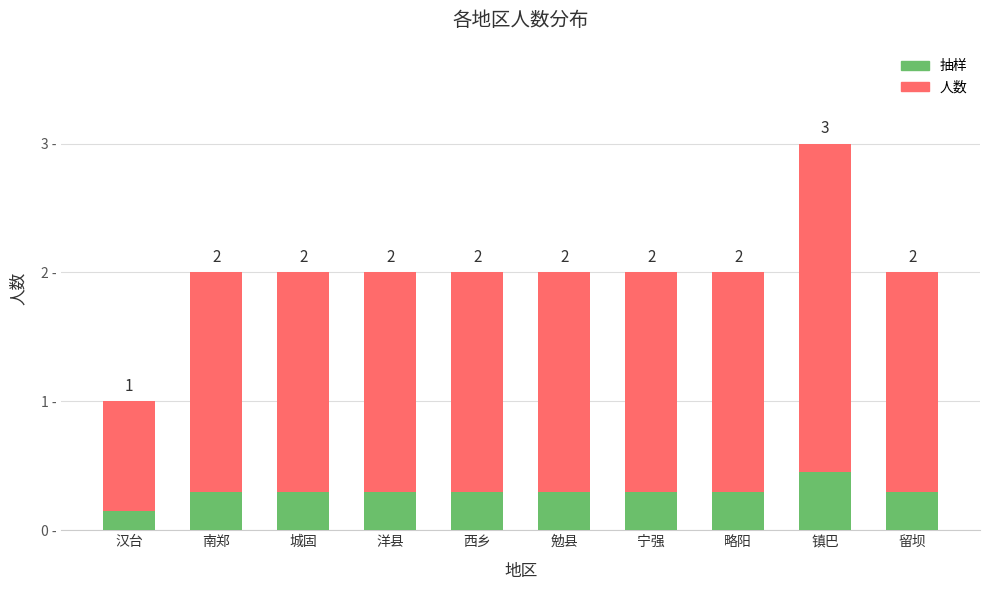

Is it true that 人数 equals 3.1 at 略阳?

False